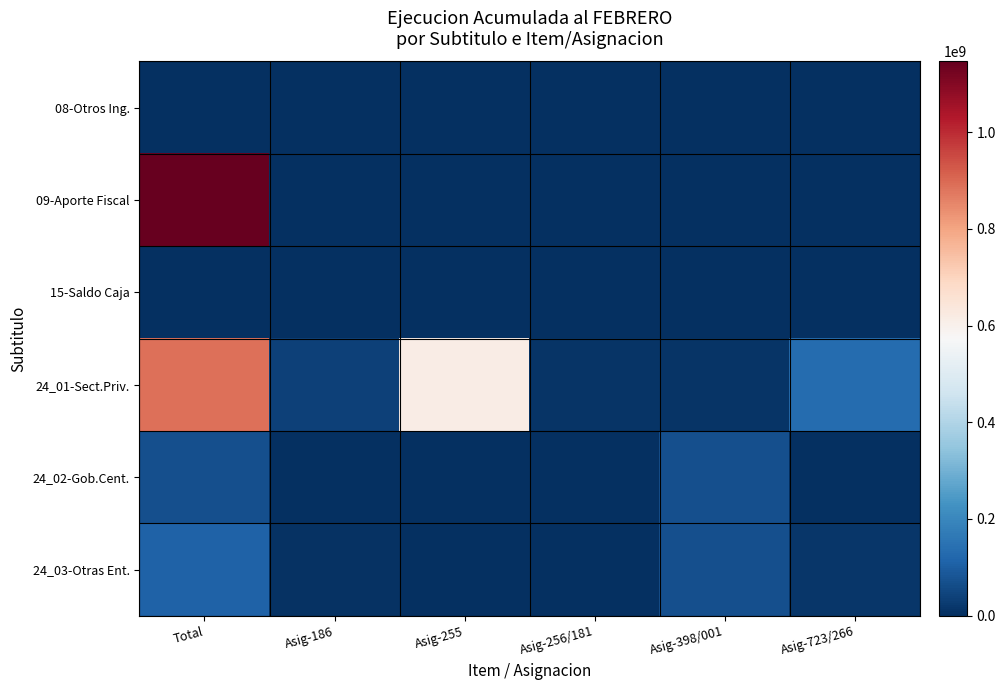

What is the total value across all series at Asig-186?

44706942